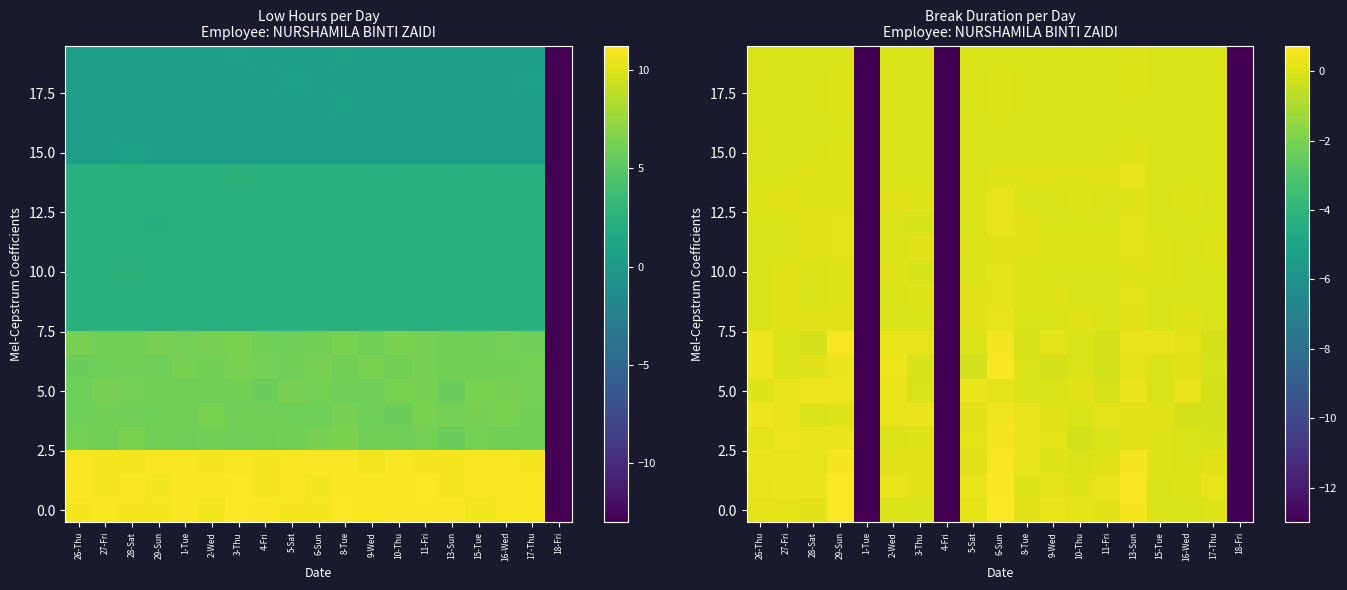

Is it true that 5.0 equals 0.0 at 8-Tue?

True